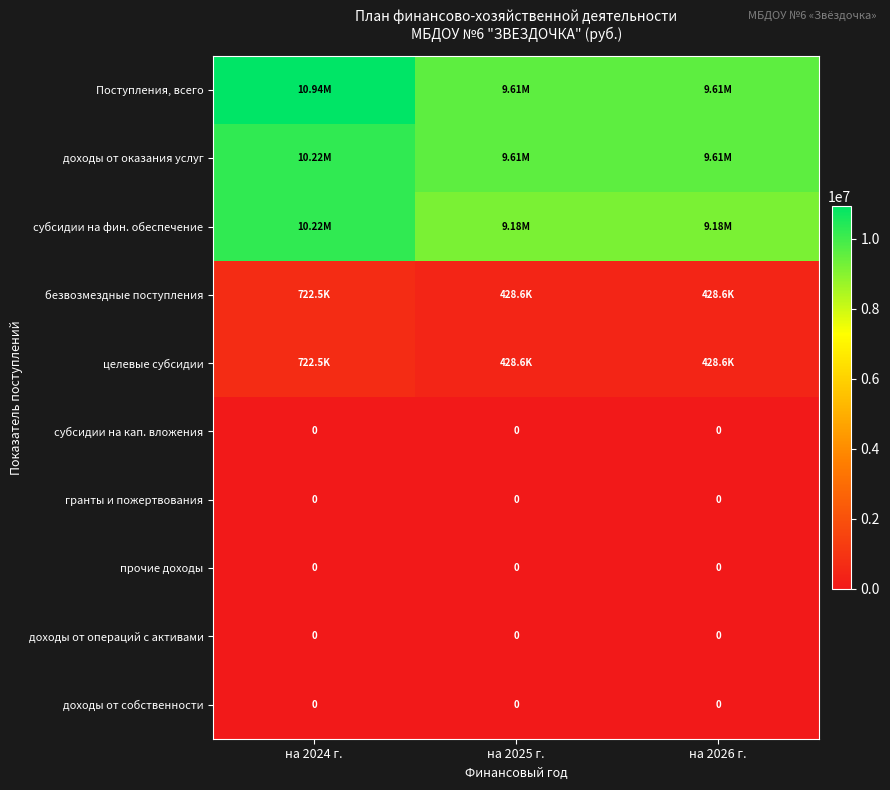

Which series changed the most between на 2024 г. and на 2026 г.?

Поступления, всего